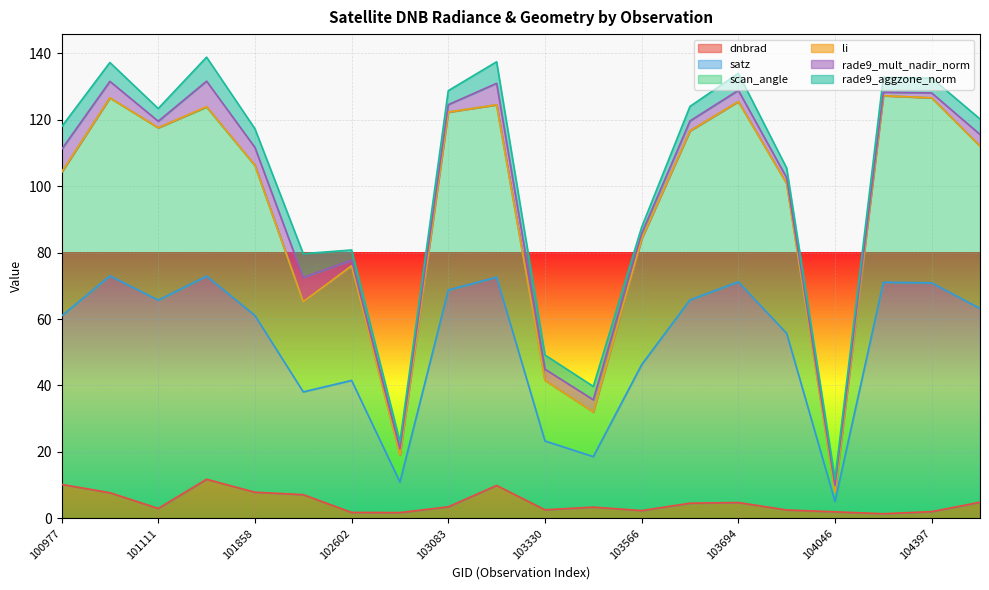

What is the difference between the second highest and second lowest values in the scan_angle series?

107.5